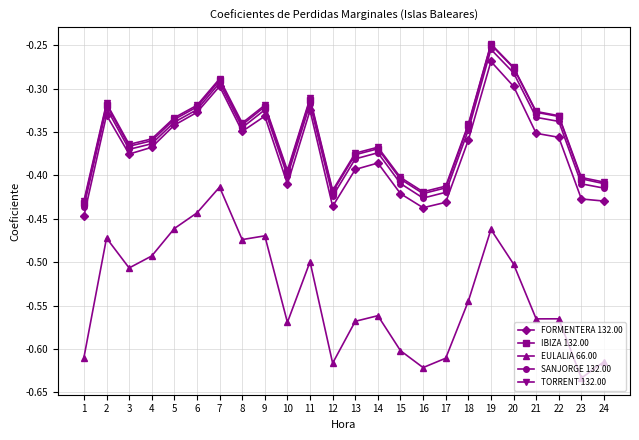

At which category is the sum across all series the highest?

19